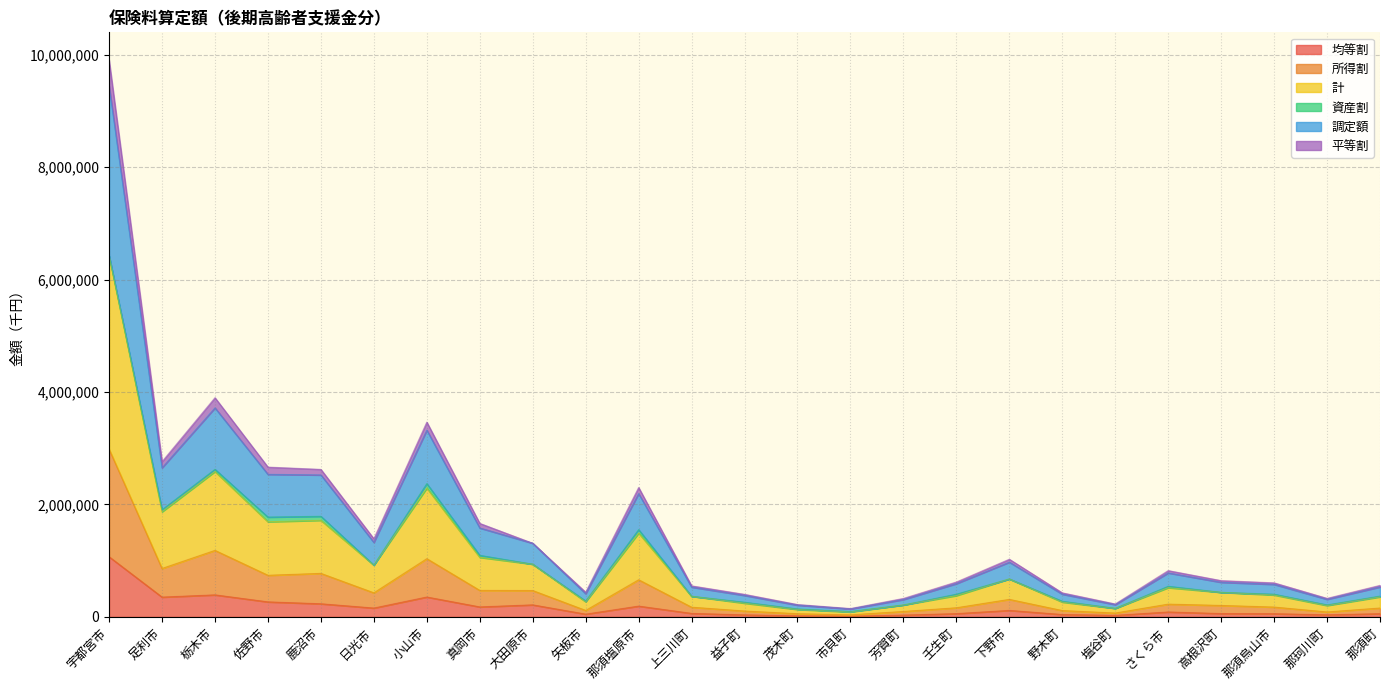

What is the maximum value for 均等割?

1070676